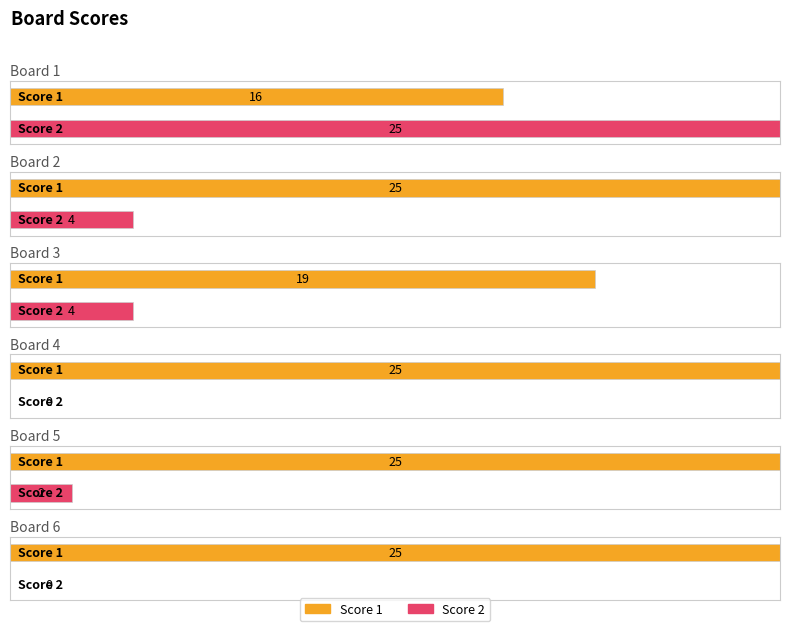

Is the value of Score 2 at Board 4 greater than the value of Score 1 at Board 3?

No